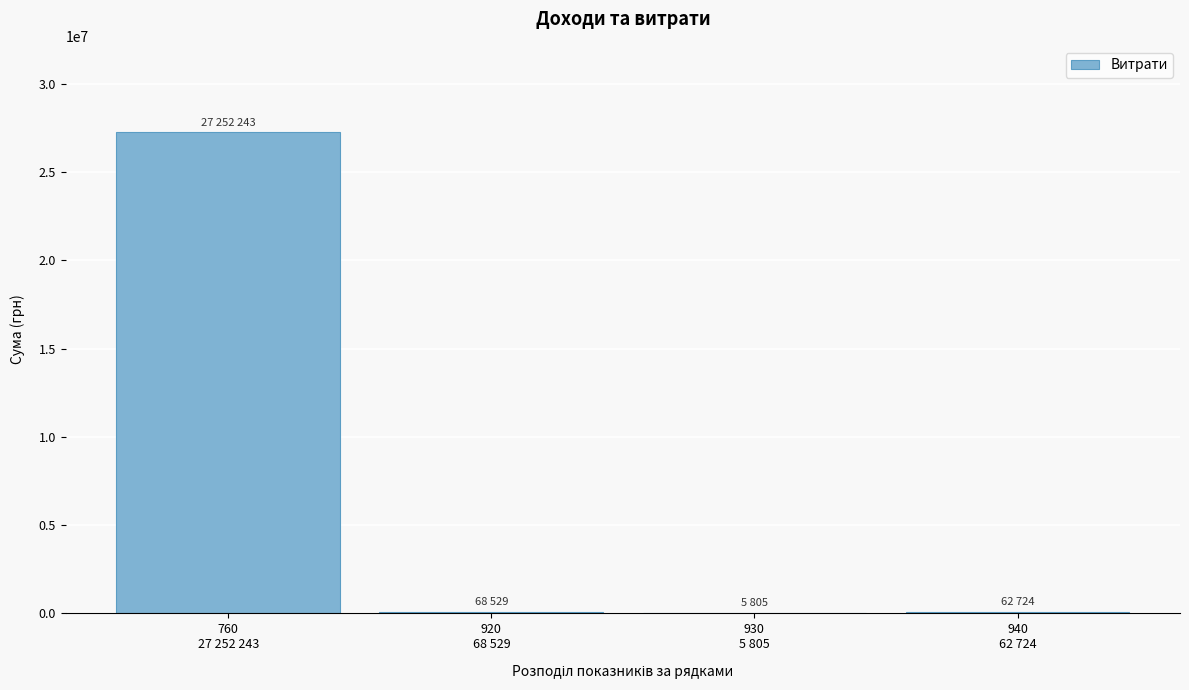

What is the greatest value displayed?

27252243